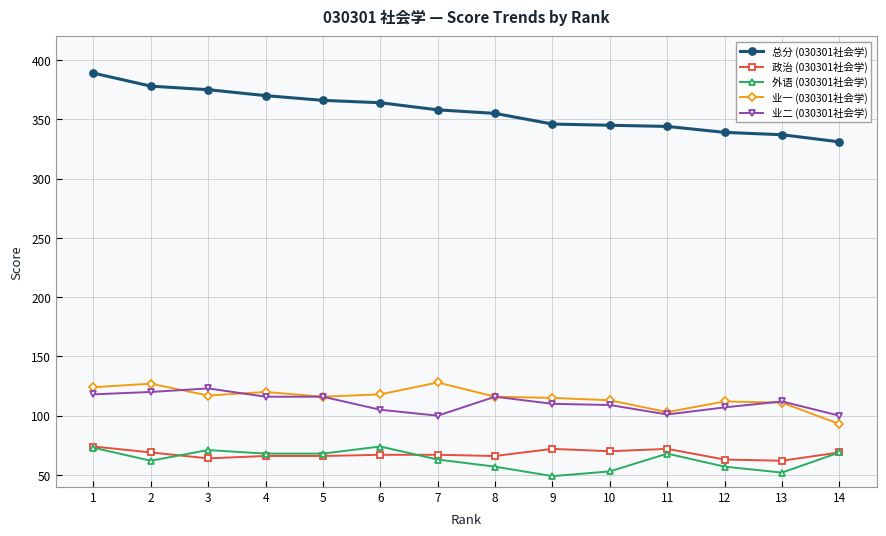

True or false: 政治 (030301社会学) has more than 0 points higher than both neighbors.

True